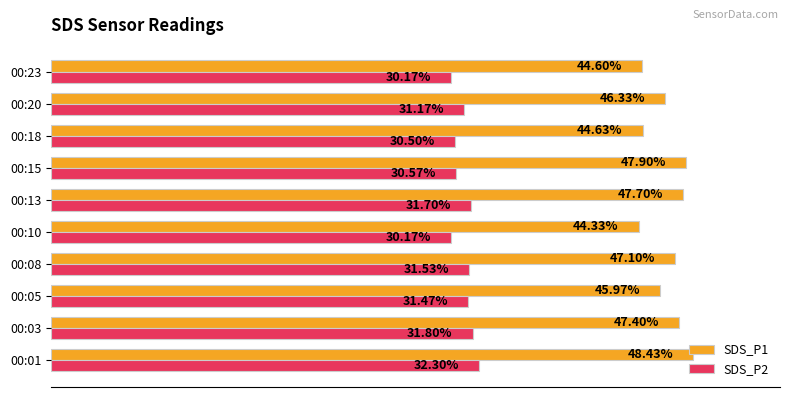

Which series has the largest total across all categories?

SDS_P1